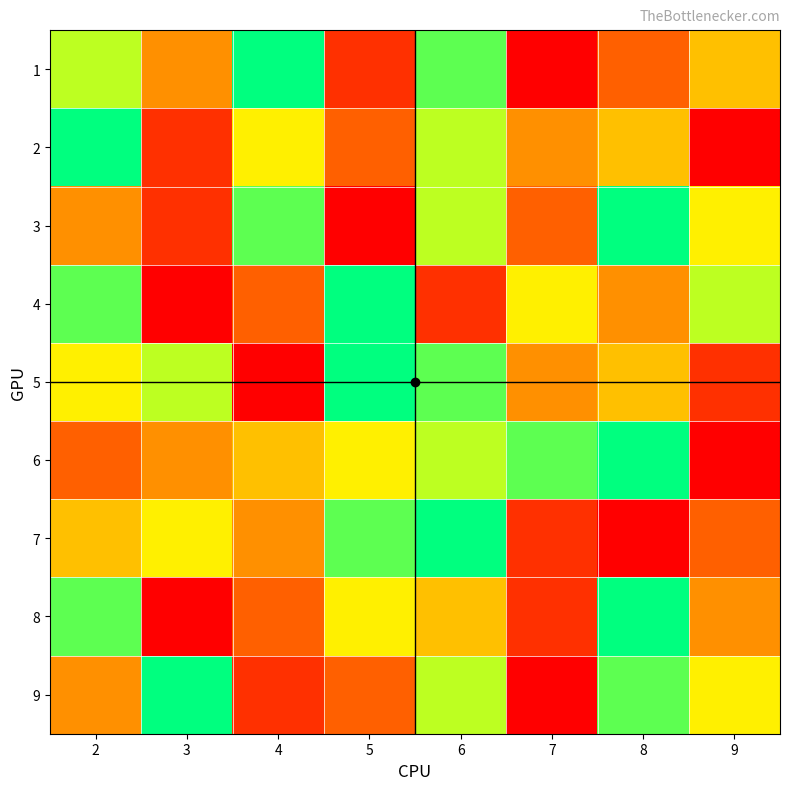

Reading right to left, what are all the values shown in this chart?

1: 9=5	8=3	7=1	6=8	5=2	4=9	3=4	2=7
2: 9=1	8=5	7=4	6=7	5=3	4=6	3=2	2=9
3: 9=6	8=9	7=3	6=7	5=1	4=8	3=2	2=4
4: 9=7	8=4	7=6	6=2	5=9	4=3	3=1	2=8
5: 9=2	8=5	7=4	6=8	5=9	4=1	3=7	2=6
6: 9=1	8=9	7=8	6=7	5=6	4=5	3=4	2=3
7: 9=3	8=1	7=2	6=9	5=8	4=4	3=6	2=5
8: 9=4	8=9	7=2	6=5	5=6	4=3	3=1	2=8
9: 9=6	8=8	7=1	6=7	5=3	4=2	3=9	2=4